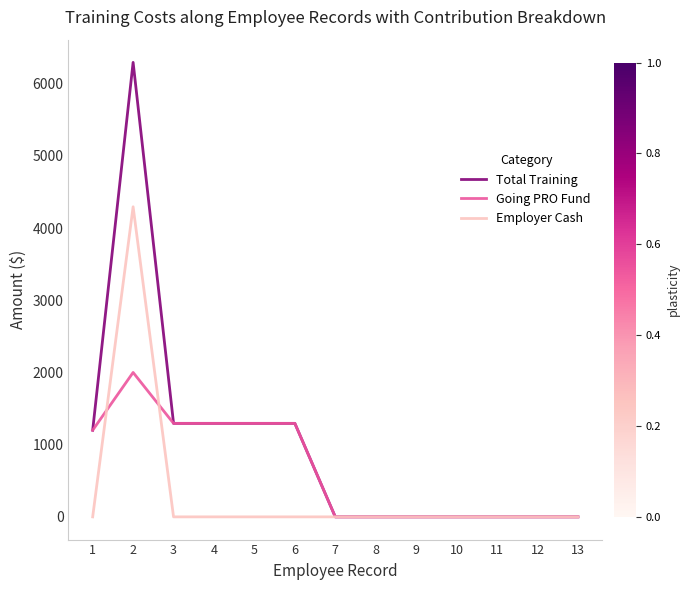

What is the spread (max minus min) of values at 4?

1295